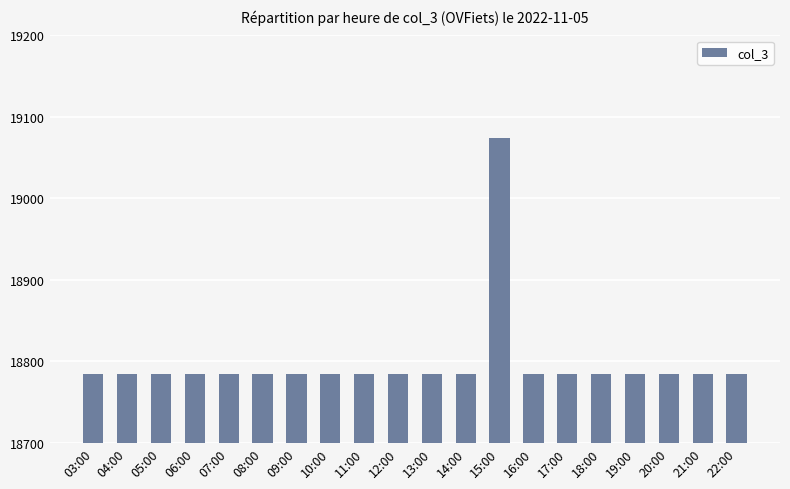

The chart shows a value of 6165 at 10:00. True or false?

False